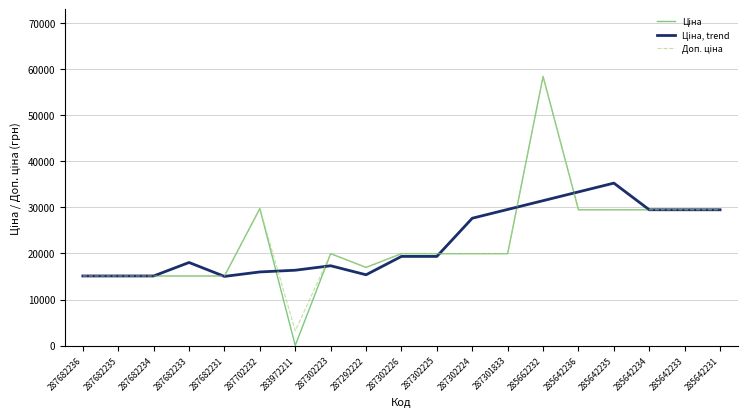

What is the total value across all series at 287702232?

75491.2